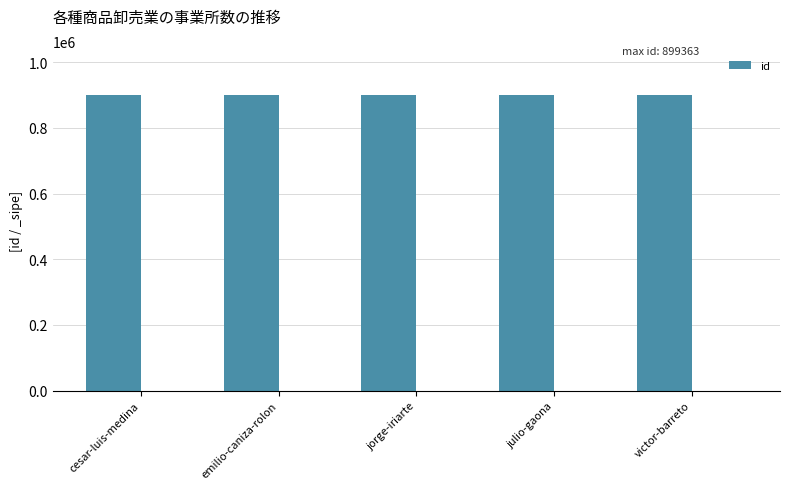

How many values are between 899360 and 899362?

3